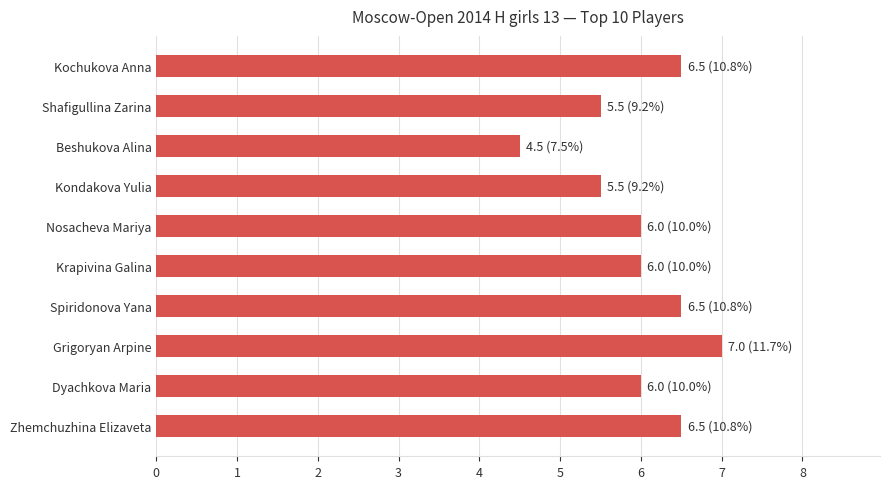

Are the bars grouped side by side (vs. stacked)?

No